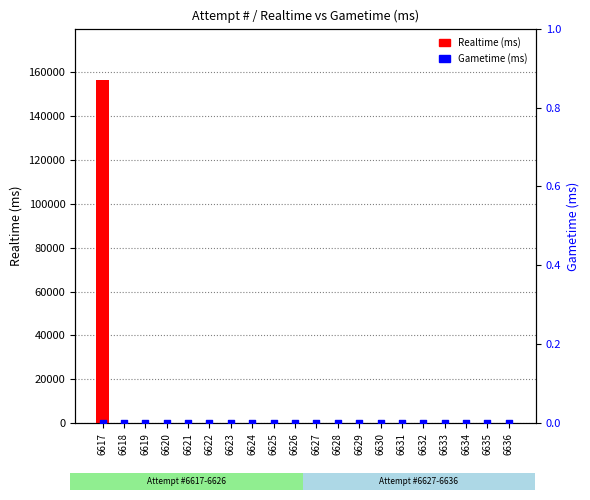

At how many categories does at least one series exceed 2792?

1